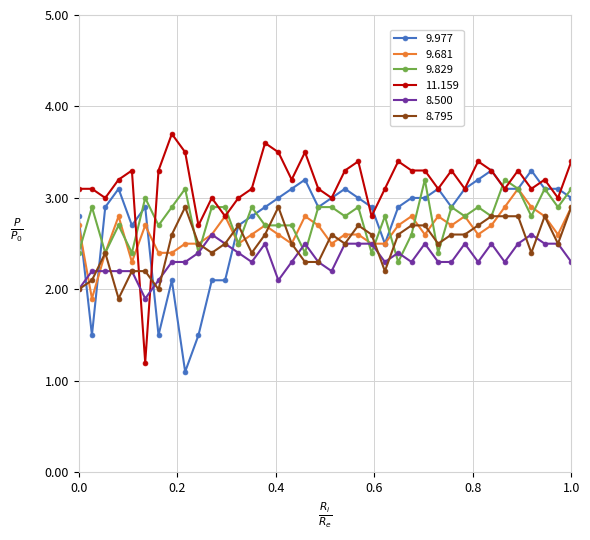

True or false: 8.500 and 11.159 intersect in this chart.

True